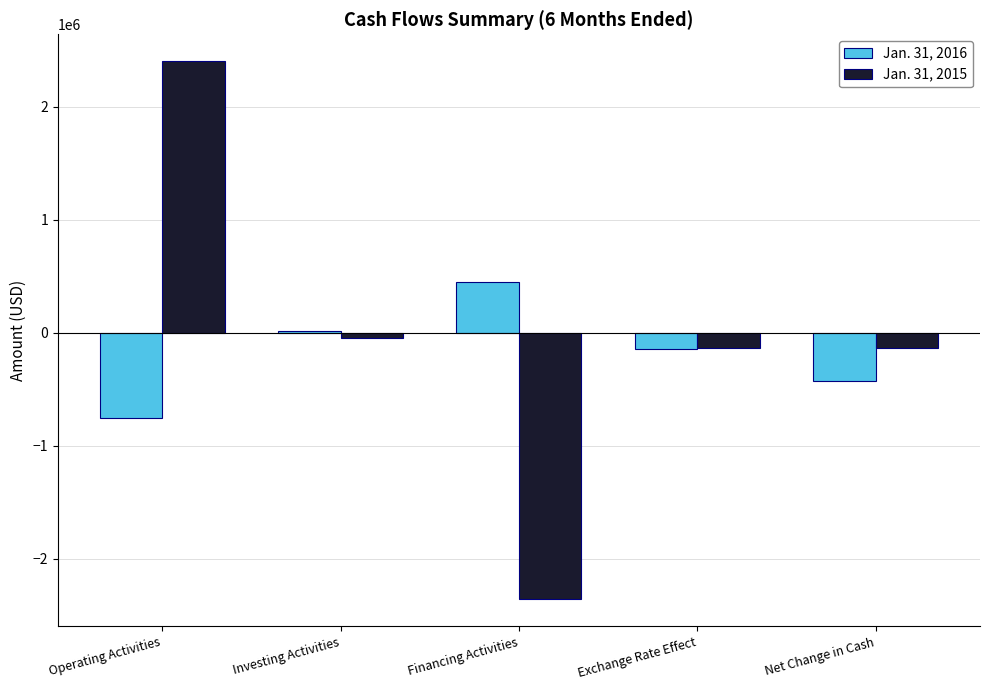

List the series in order of their peak value, highest first.

Jan. 31, 2015, Jan. 31, 2016